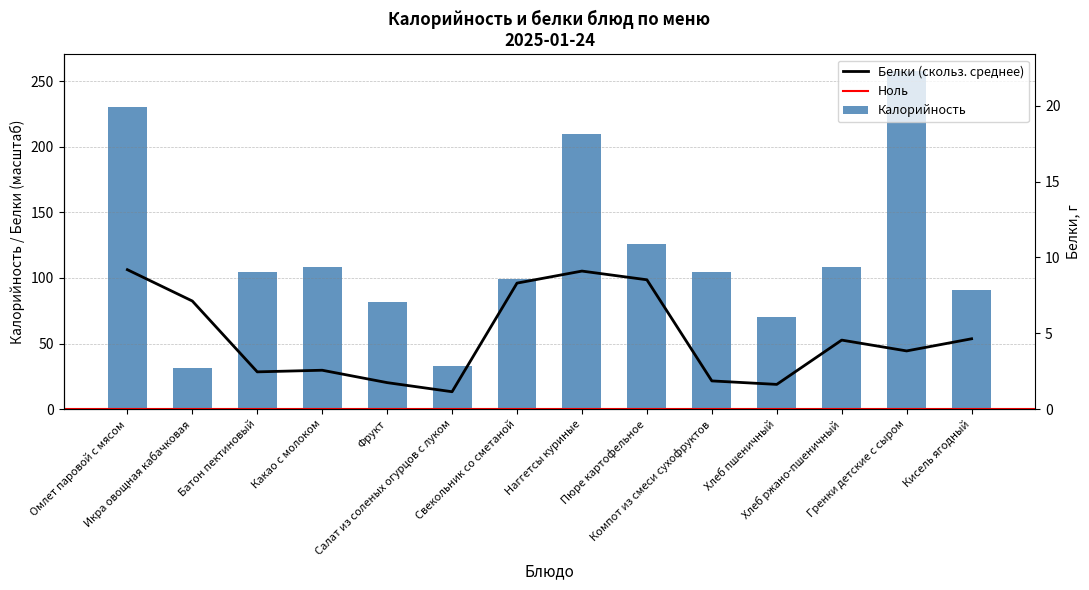

How many data points are above 104?

8